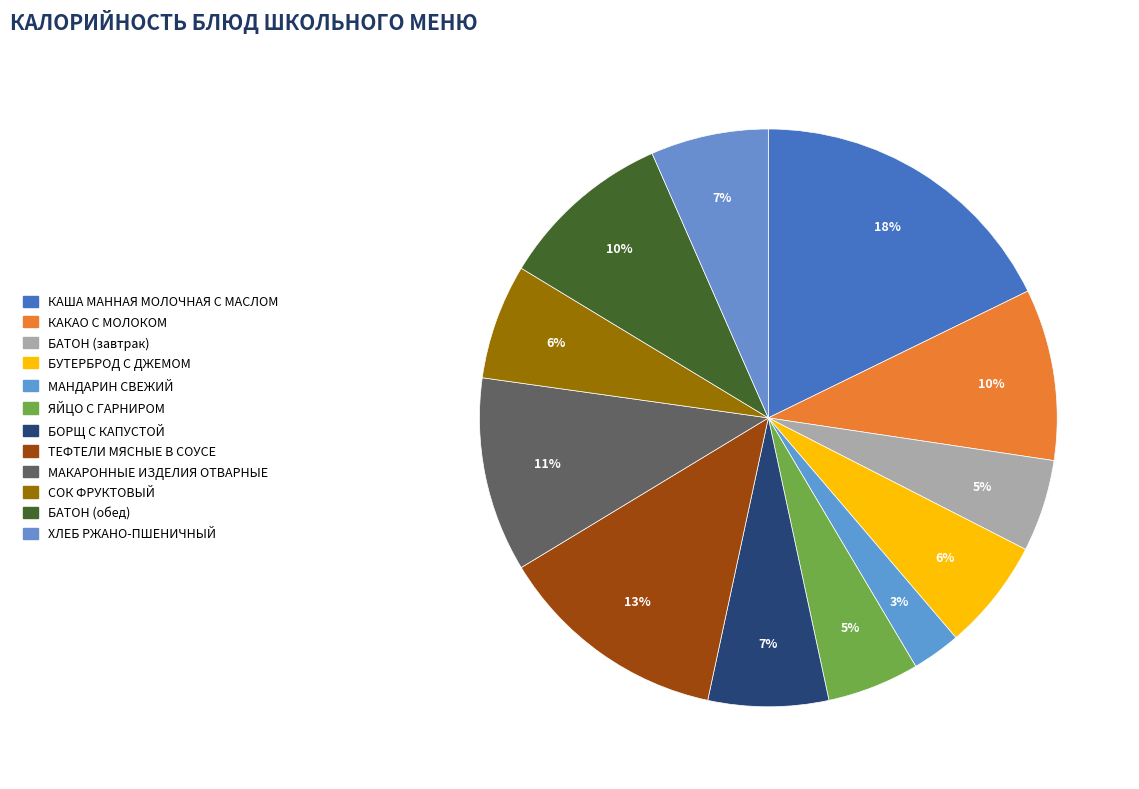

What is the smallest slice in the pie chart?

МАНДАРИН СВЕЖИЙ